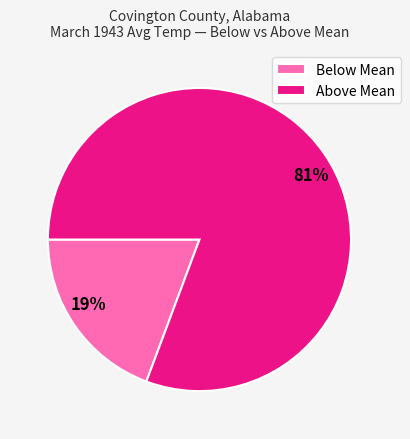

Is it true that Below Mean is 13% of the pie?

False